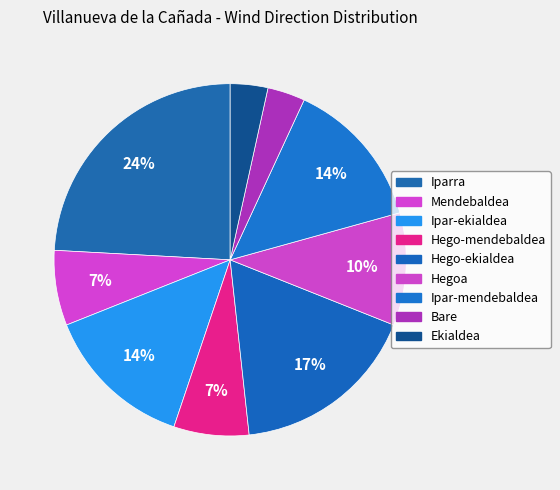

Does Ipar-mendebaldea account for over 50% of the chart?

No